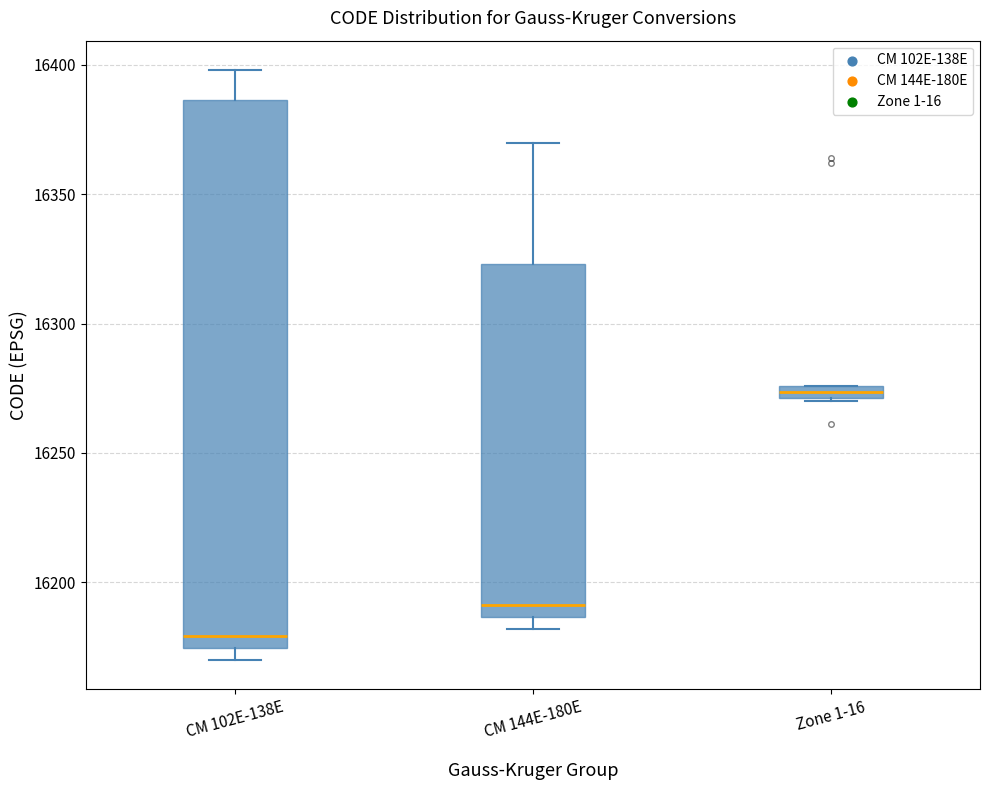

Which box's median line is the highest?

Zone 1-16